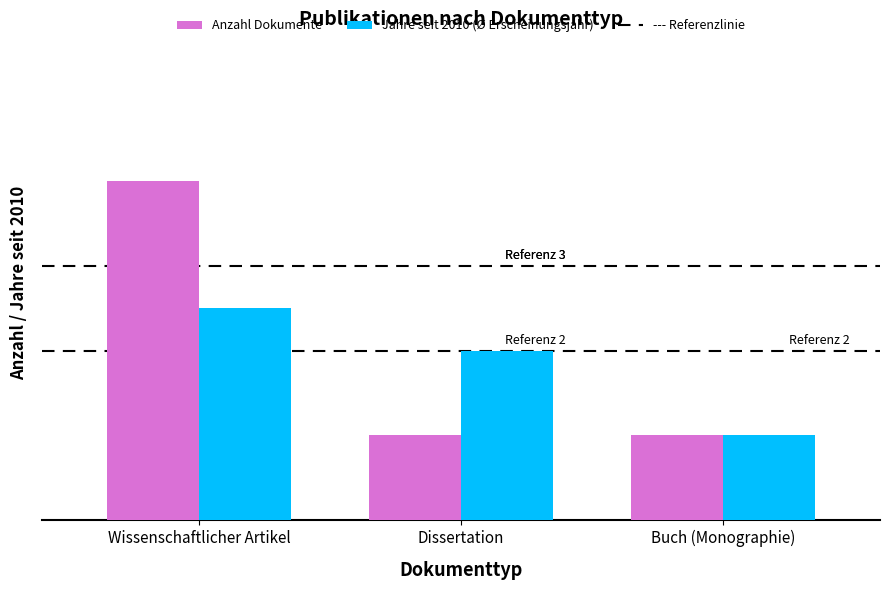

What is the value of the Anzahl Dokumente bar at the 3rd from the left?

1.0